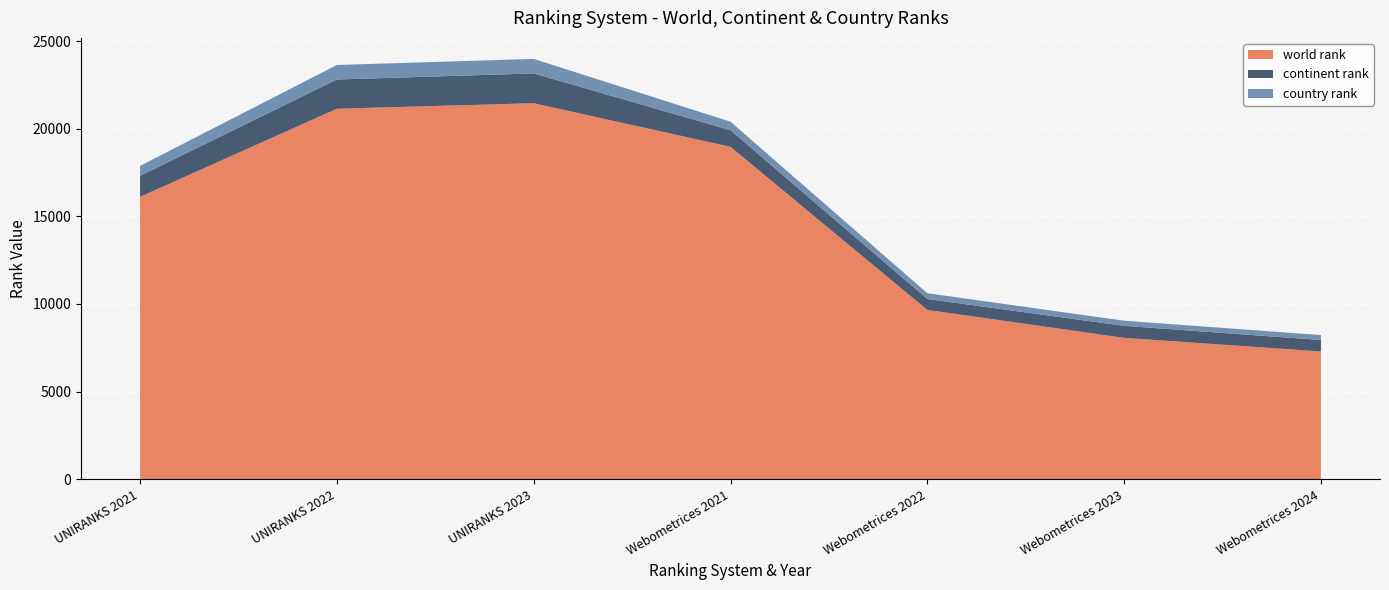

Reading left to right, what are all the values shown in this chart?

world rank: 16112	21138	21452	18964	9662	8067	7291
continent rank: 1198	1668	1700	947	622	685	654
country rank: 567	827	828	485	330	294	281